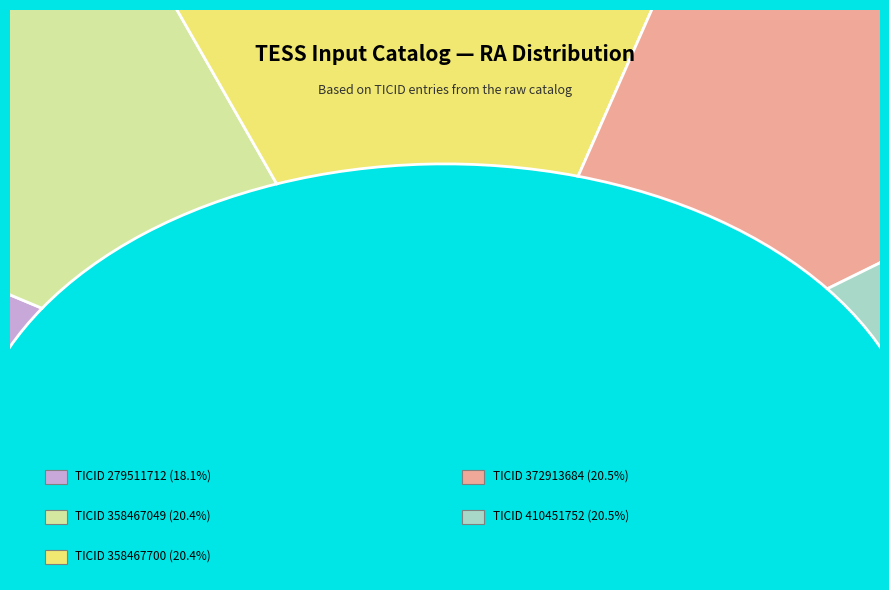

To the nearest percent, what is the combined percentage of 372913684 and 410451752?

41%